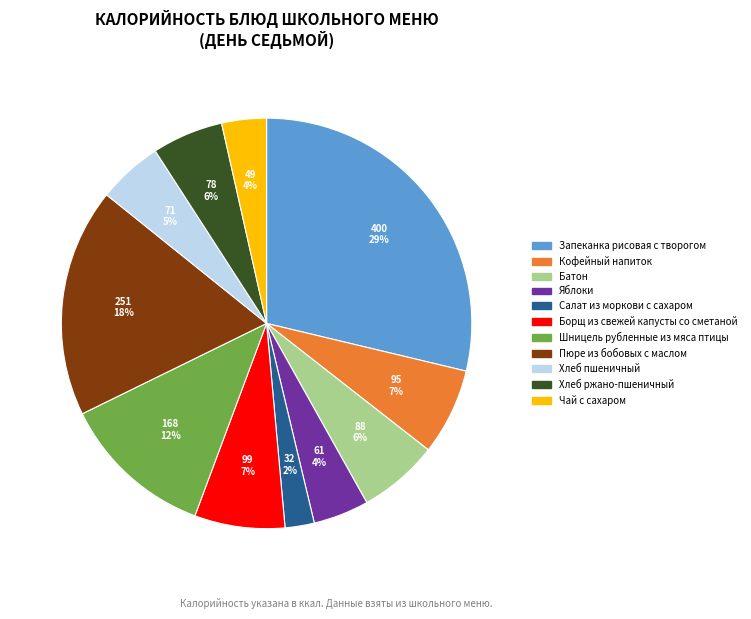

Is the sum of Чай с сахаром and Салат из моркови с сахаром greater than half?

No